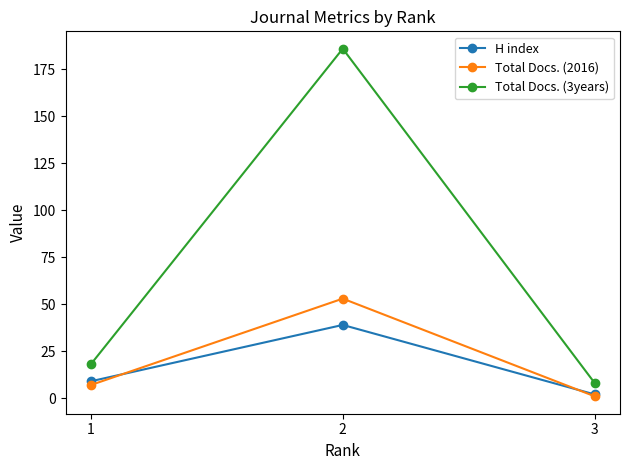

What is the maximum value for Total Docs. (3years)?

186